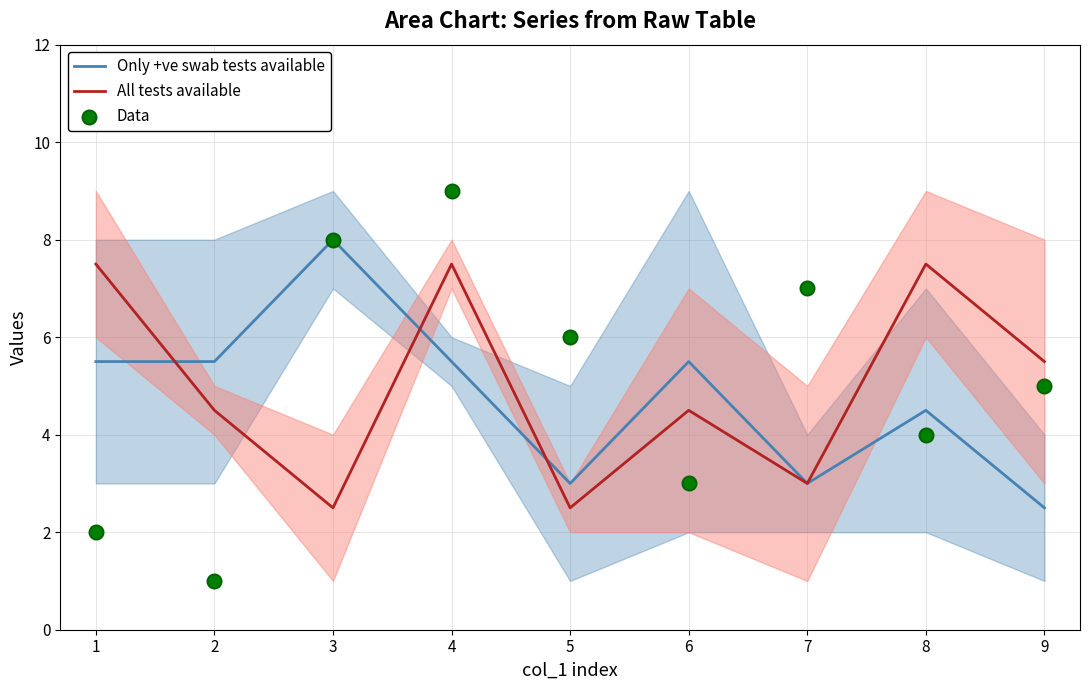

Is the value of All tests available at 1 greater than the value of Data at 7?

Yes